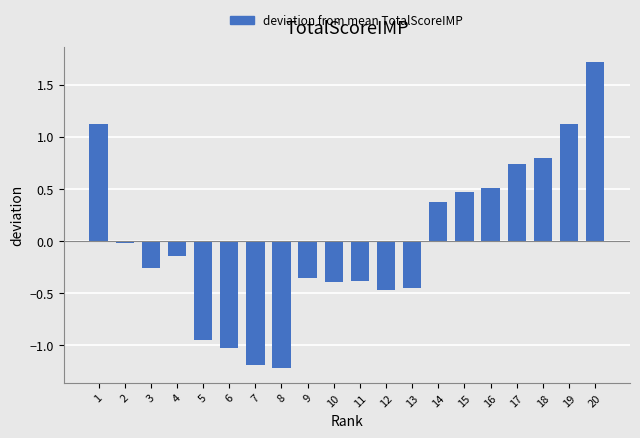

What is the difference between the maximum and minimum values?

2.9